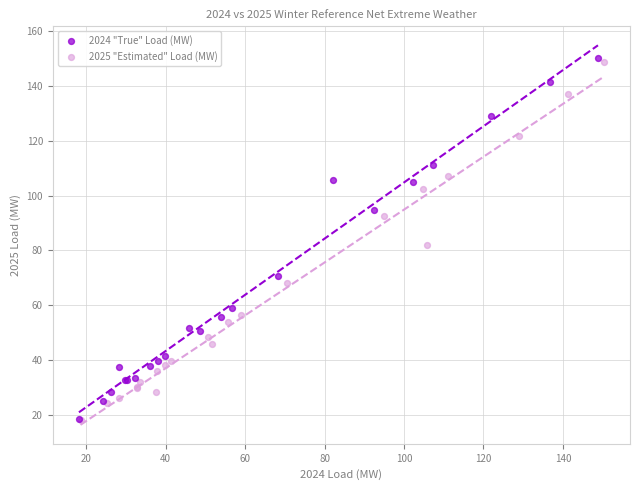

Which series has the largest Y range (max minus min)?

2024 "True" Load (MW)